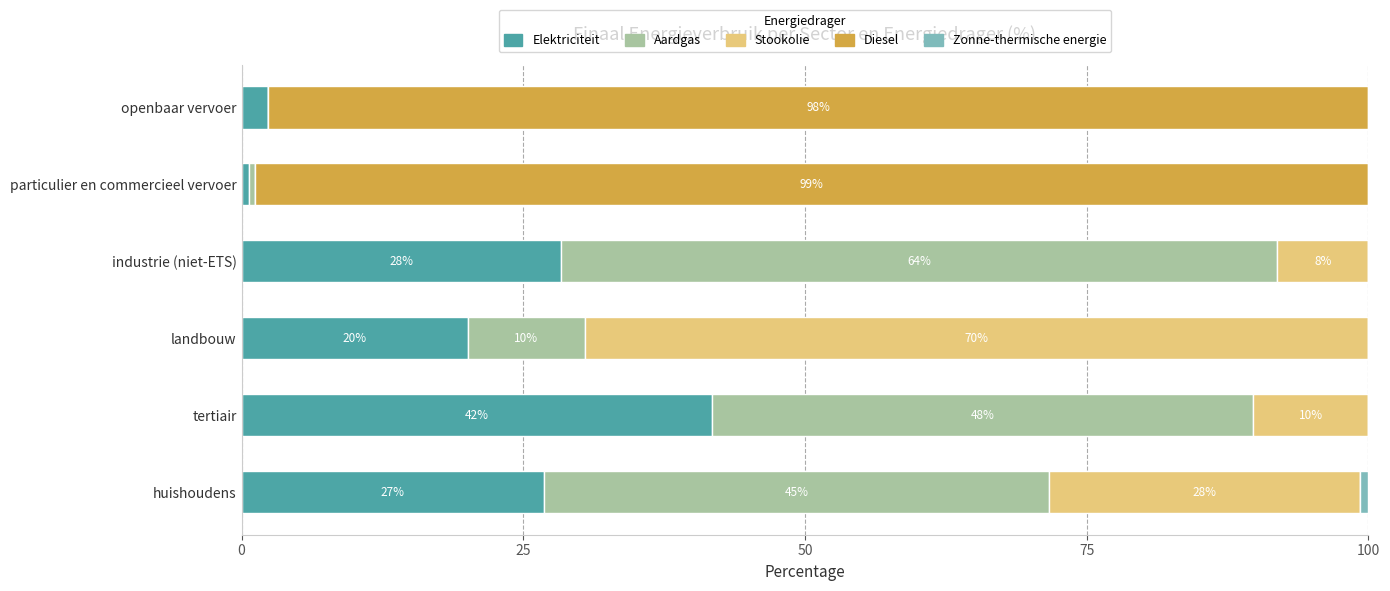

The value of Elektriciteit at huishoudens is 26.8. True or false?

True